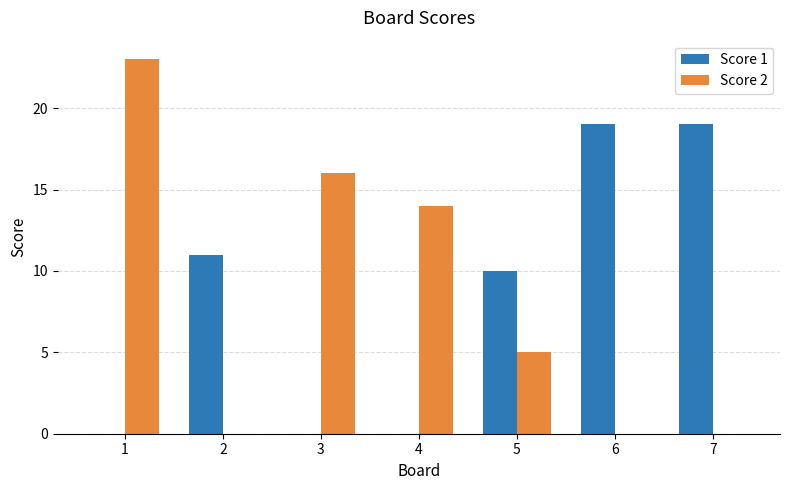

Reading right to left, extract all data points from this chart.

Score 1: 19	19	10	0	0	11	0
Score 2: 0	0	5	14	16	0	23